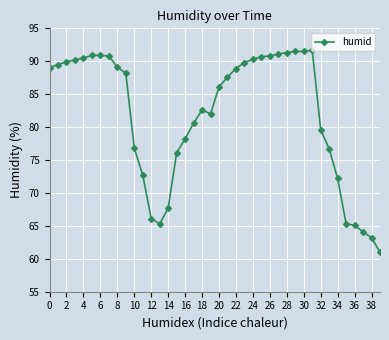

What is the difference between the maximum and second lowest values?

28.5